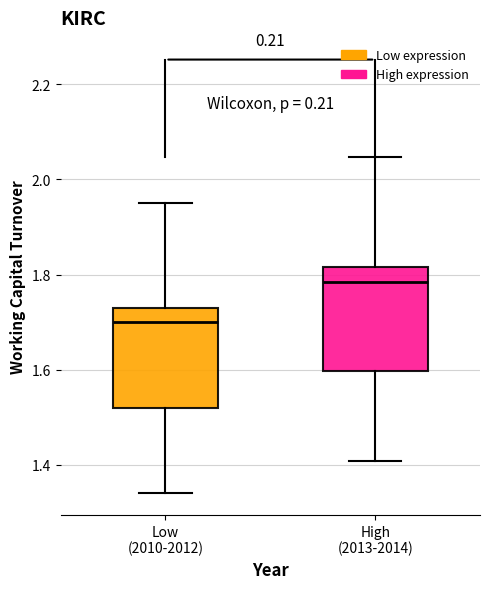

Reading left to right, transcribe this box plot: for each box, give where its median line is, the range the box spans, and where its two whiskers end, as read against the y-axis. The values are not printed on the chart, so give them approximately, as read against the axis.

Low (2010-2012): median 1.70, box 1.52 to 1.74, whiskers 1.34 to 1.96
High (2013-2014): median 1.78, box 1.60 to 1.82, whiskers 1.40 to 2.04